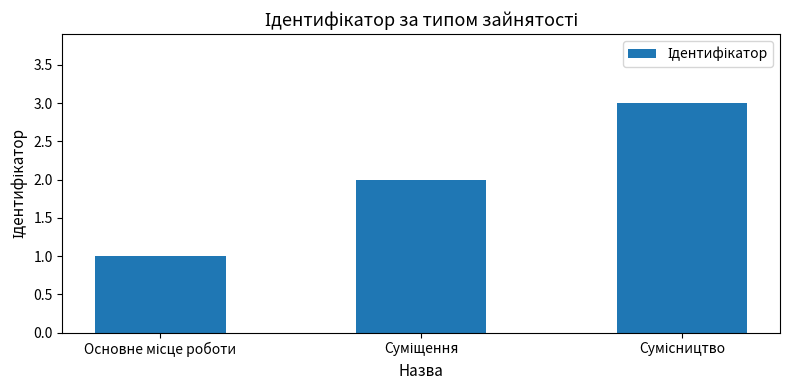

What is the sum of all values?

6